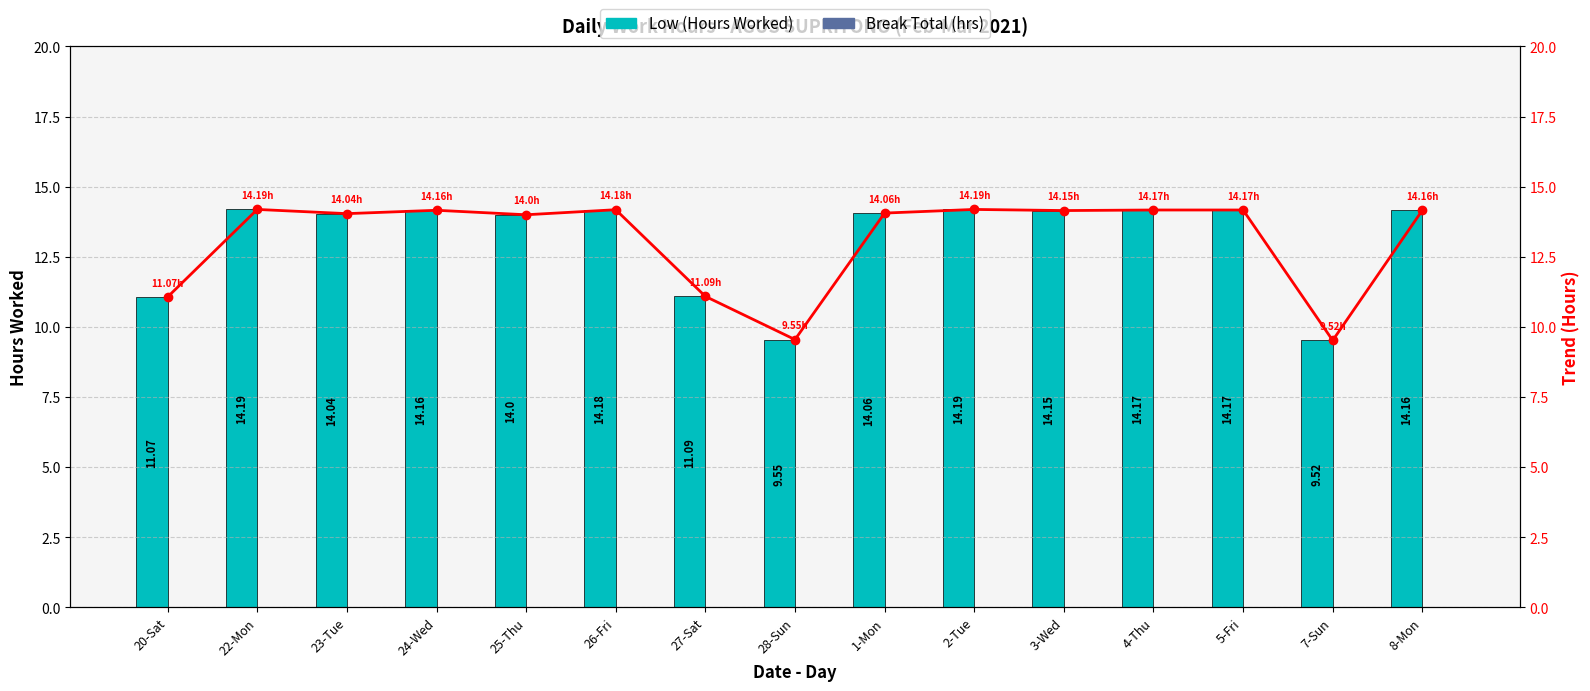

What is the average value of the Low (Hours Worked) series?

13.1